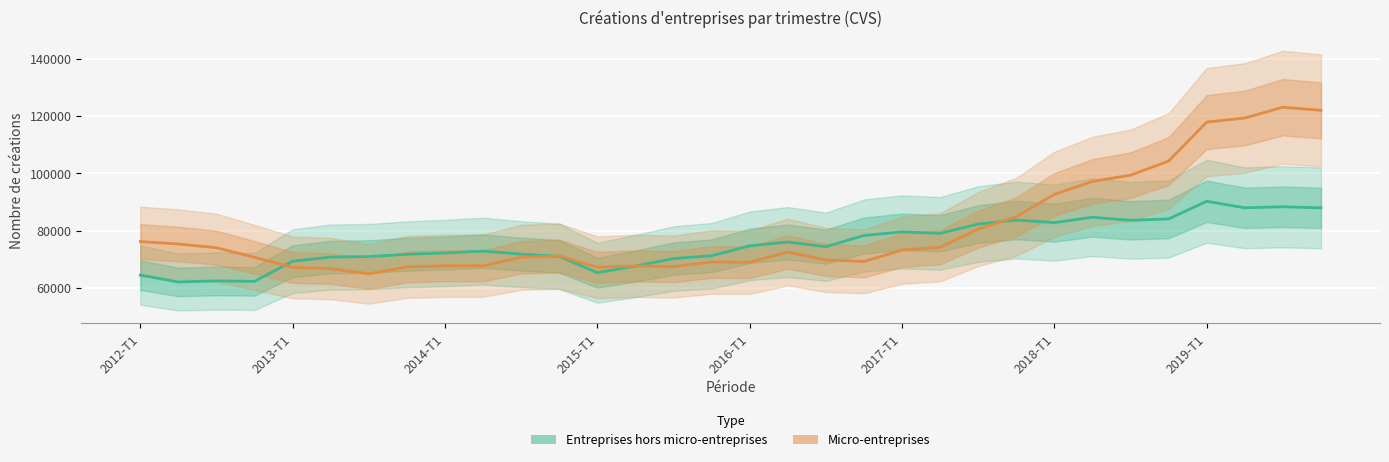

Rank the series by their maximum value, from lowest to highest.

Entreprises hors micro-entreprises, Micro-entreprises